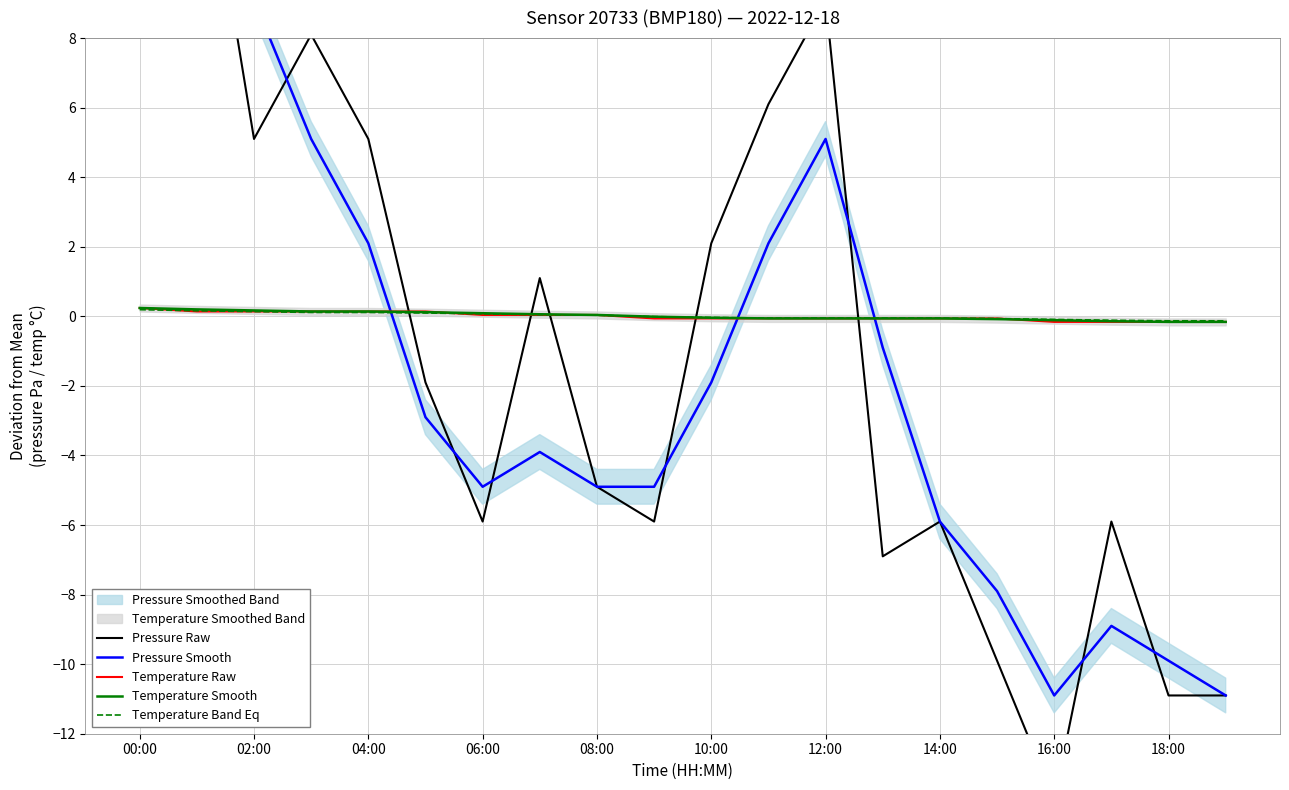

The Temperature Smooth series shows 0.1 at 04:00. True or false?

True